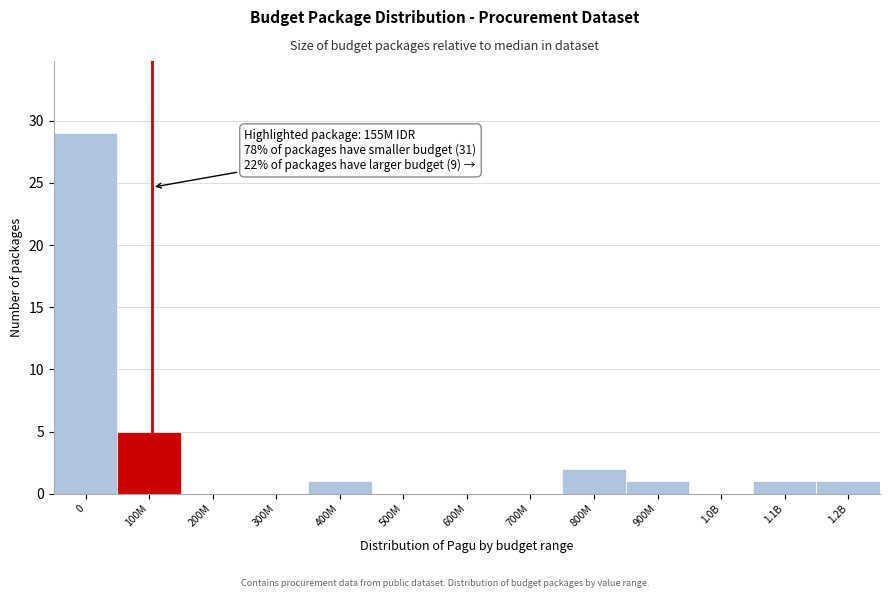

Reading right to left, extract all data points from this chart.

1.2B=1	1.1B=1	1.0B=0	900M=1	800M=2	700M=0	600M=0	500M=0	400M=1	300M=0	200M=0	100M=5	0=29